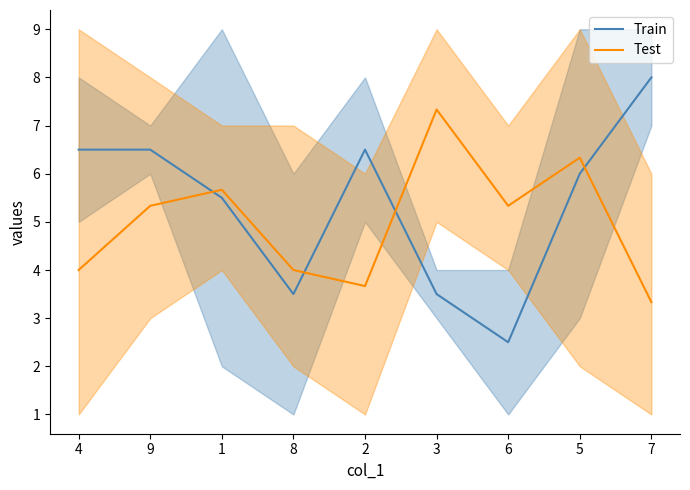

What is the label of the 4th point from the left?

8